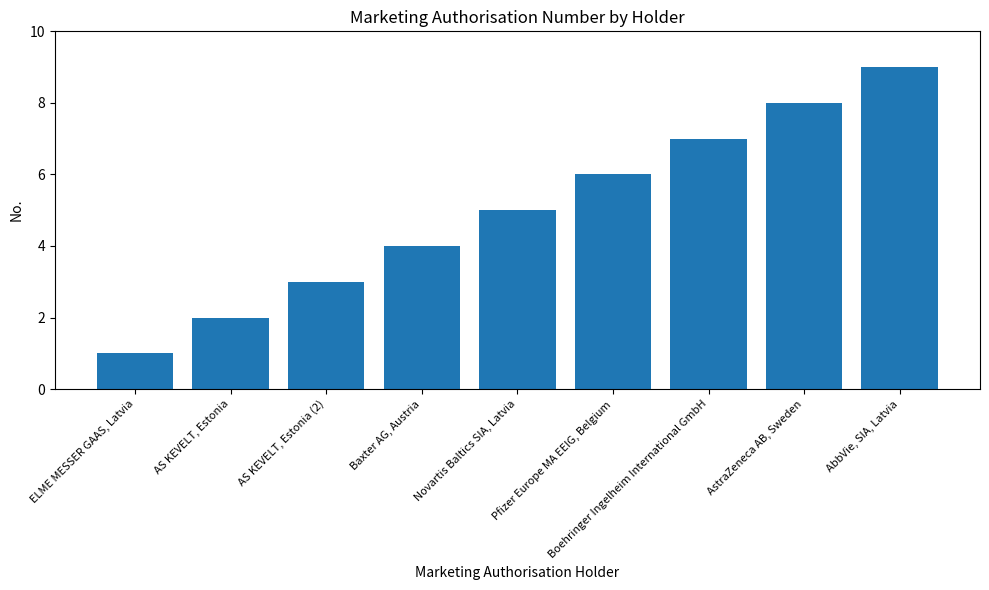

What is the label of the 2nd bar from the left?

AS KEVELT, Estonia